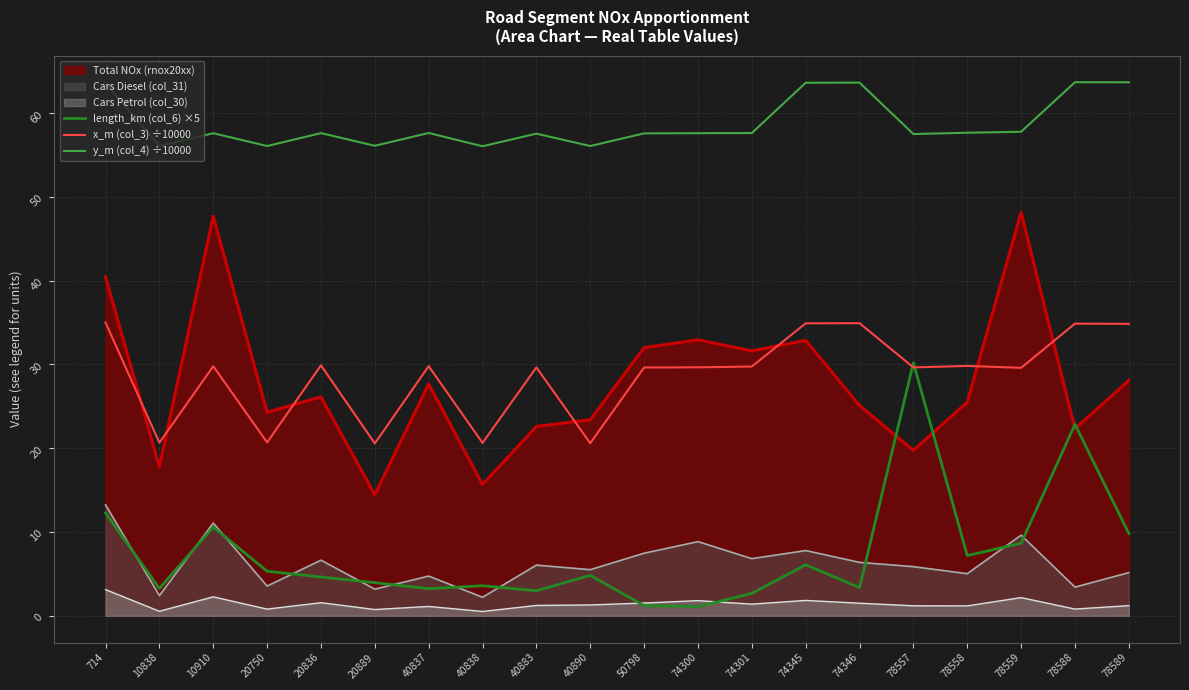

How many interior local valleys does the length_km (col_6) ×5 series have?

6